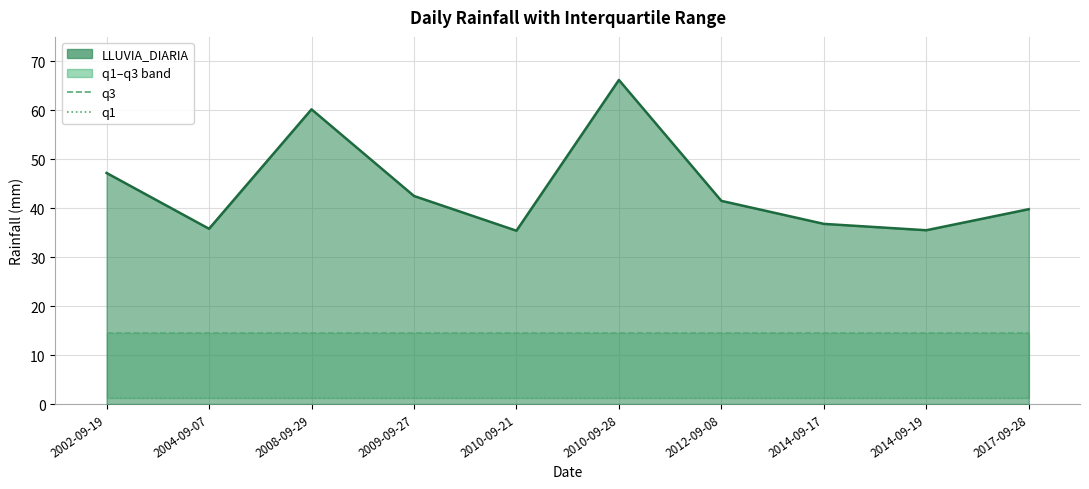

What is the difference between the highest and lowest values at 2017-09-28?

13.3